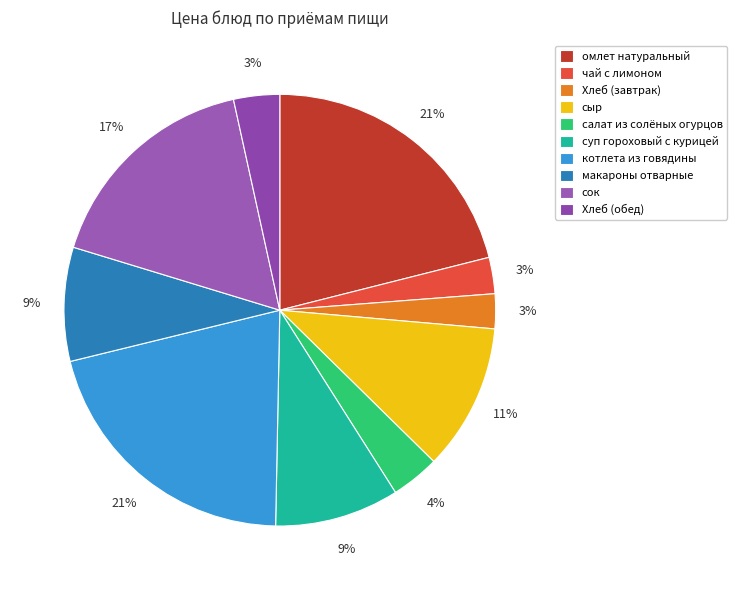

What is the ratio of the value at чай с лимоном to the value at Хлеб (обед)?

0.8